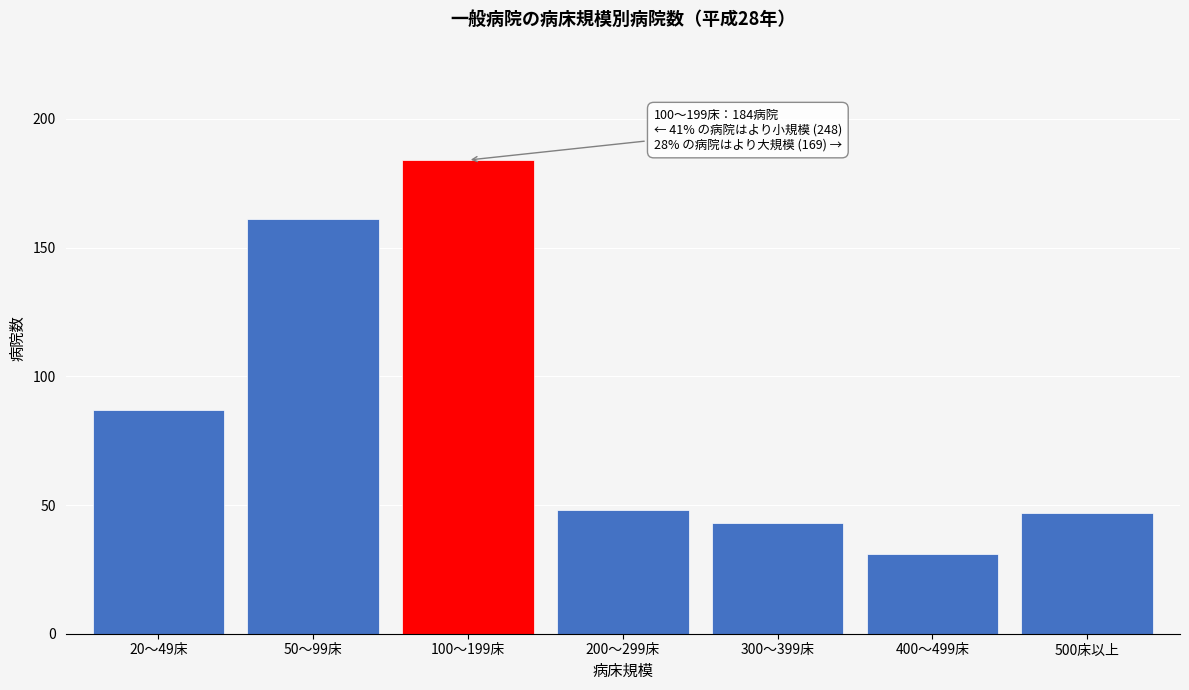

Reading right to left, transcribe all the data shown in this chart.

47	31	43	48	184	161	87